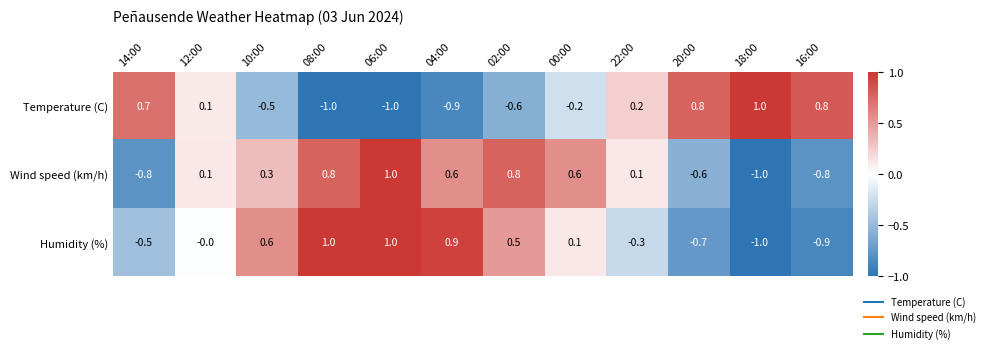

What is the spread (max minus min) of values at 06:00?

2.0